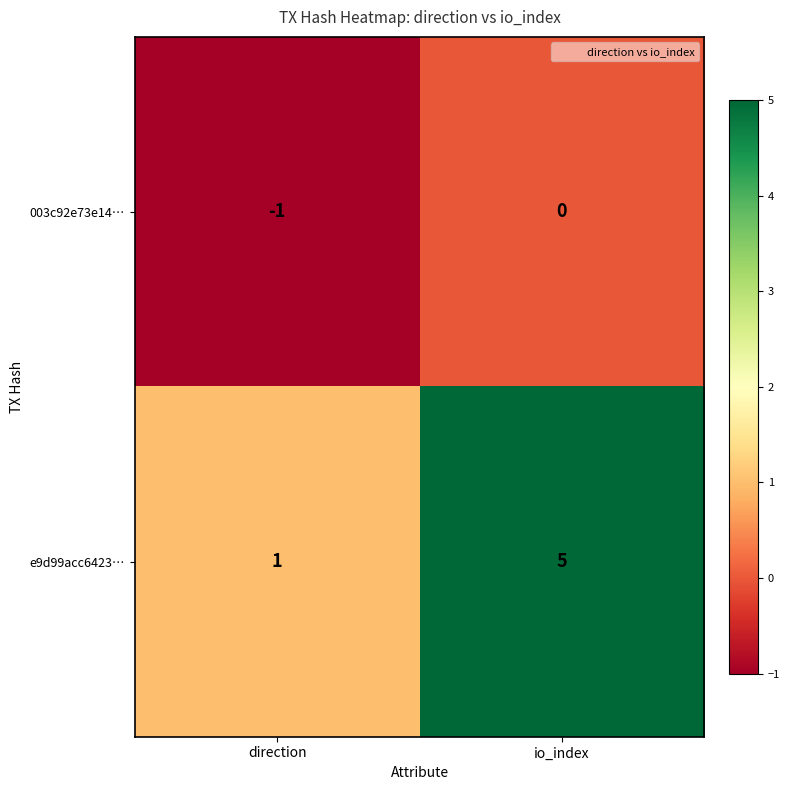

Rank the series by their average value, from lowest to highest.

003c92e73e14…, e9d99acc6423…